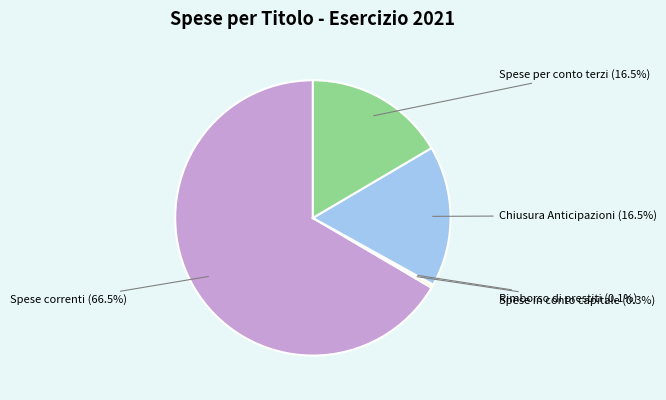

To the nearest percent, what is the difference between the largest and smallest slice percentages?

66%